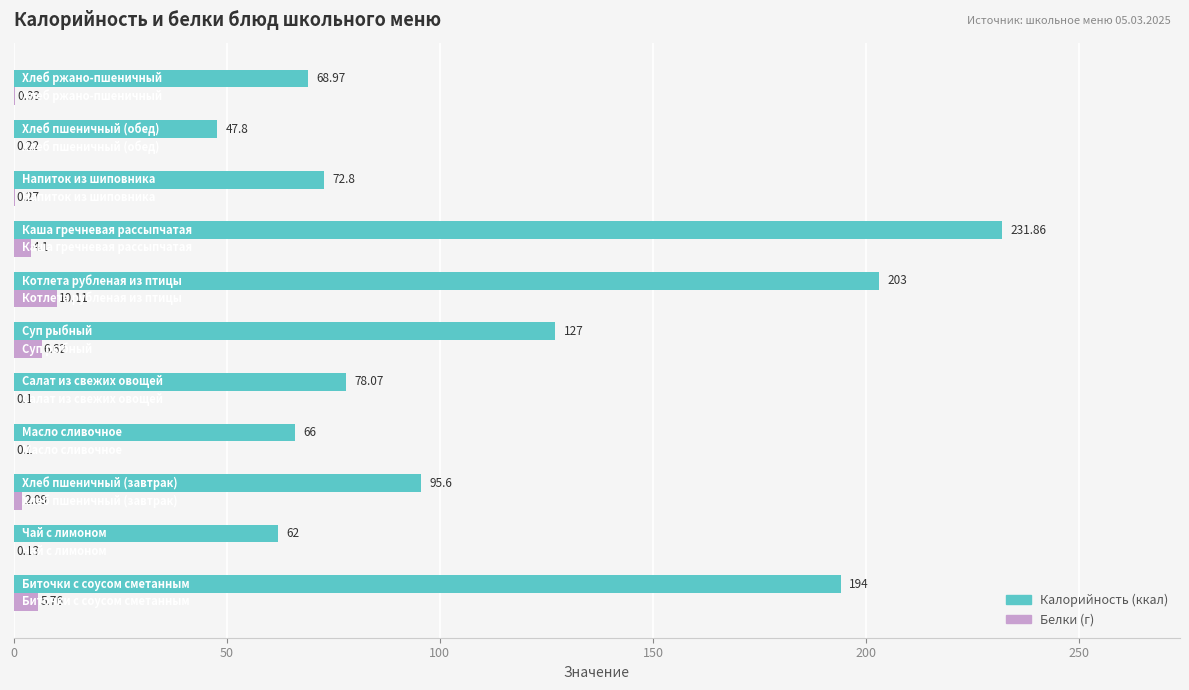

How many data points does each series have?

11